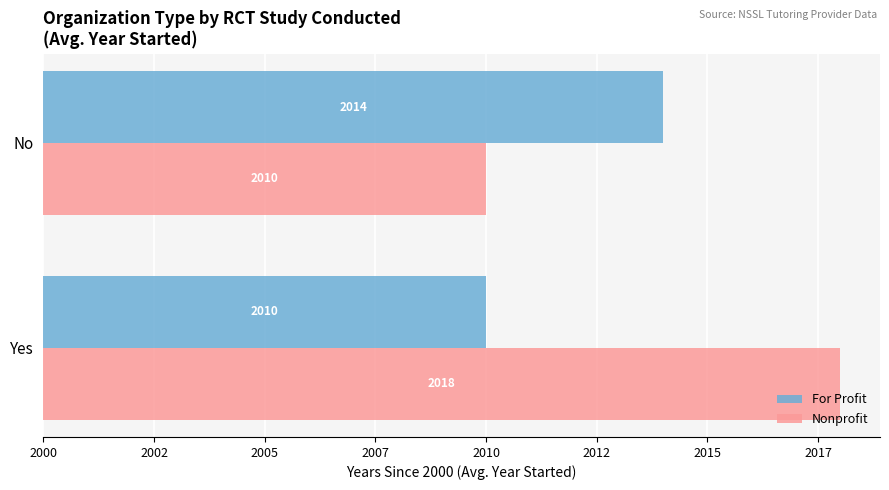

How many series are shown in this chart?

2